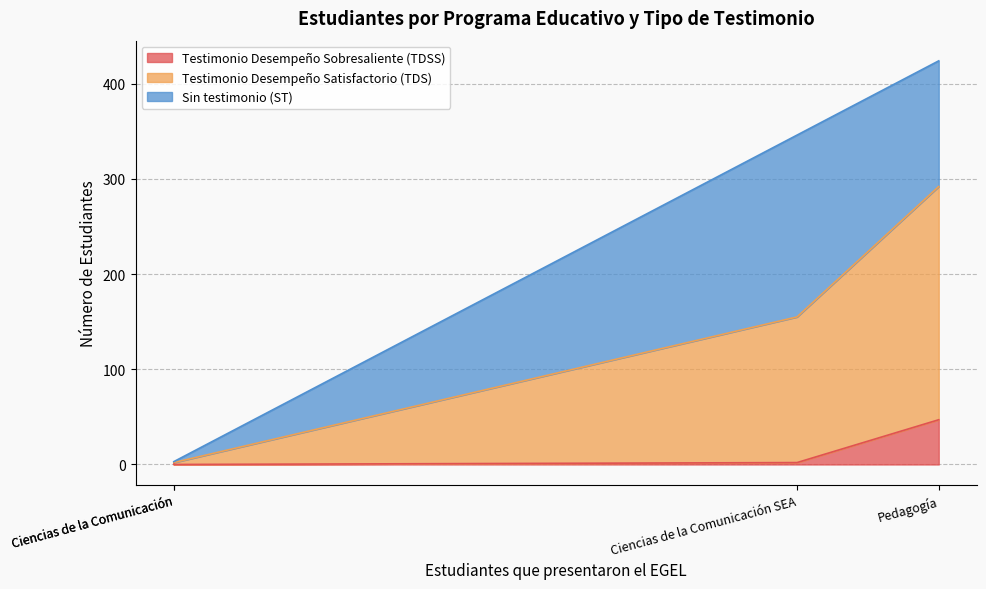

At which label does Testimonio Desempeño Satisfactorio (TDS) first exceed 155?

Pedagogía